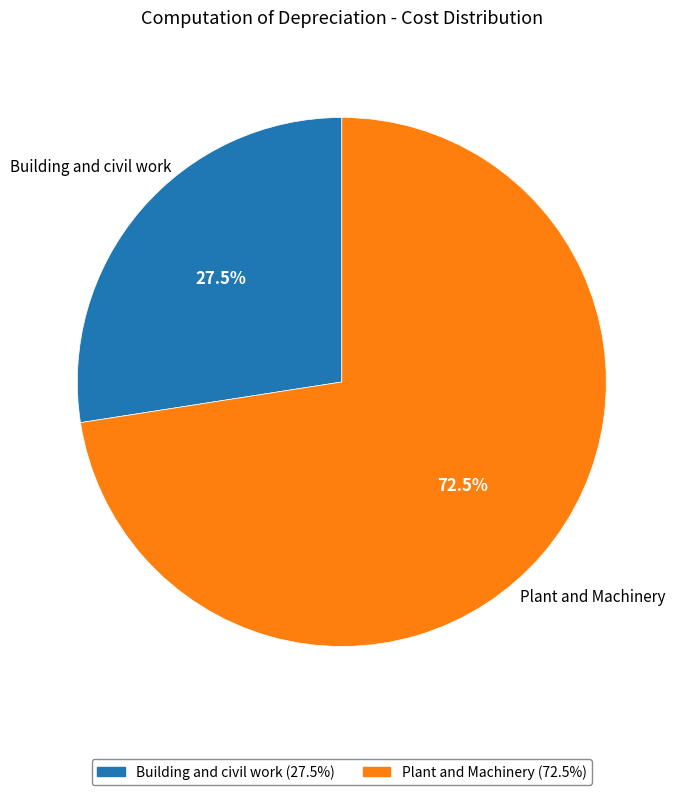

Which has a higher value, Building and civil work or Plant and Machinery?

Plant and Machinery